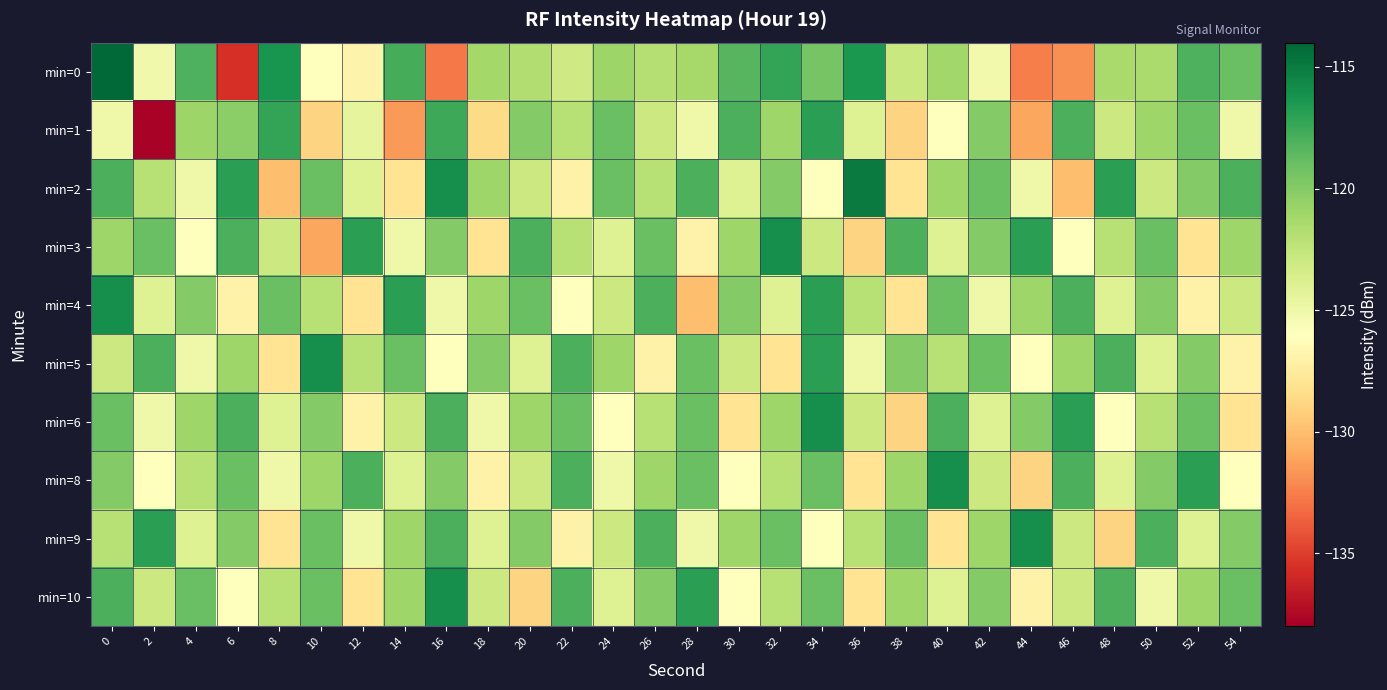

What is the spread (max minus min) of values at 16?

16.7